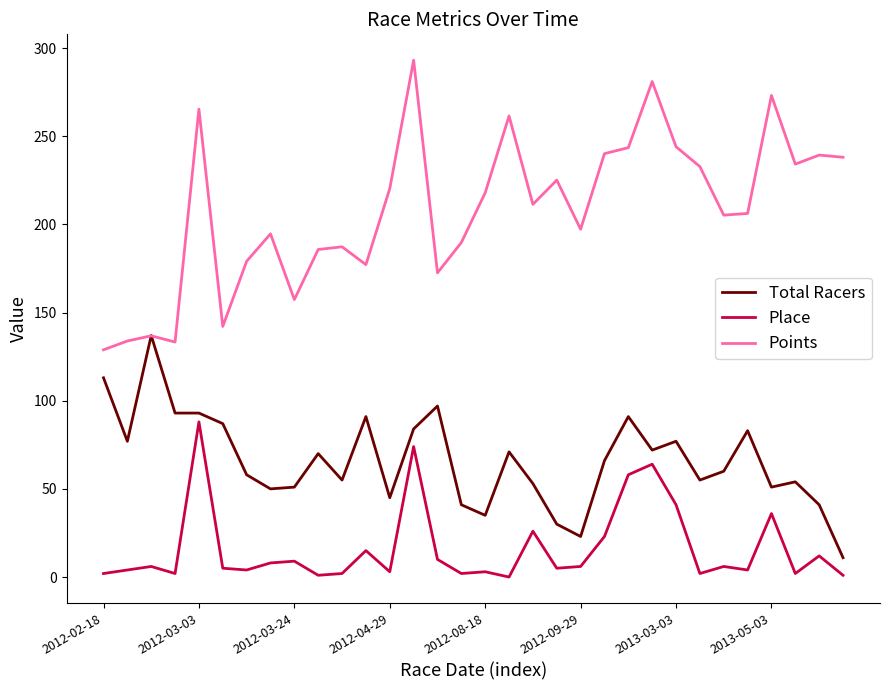

True or false: Points and Place cross at least once.

False